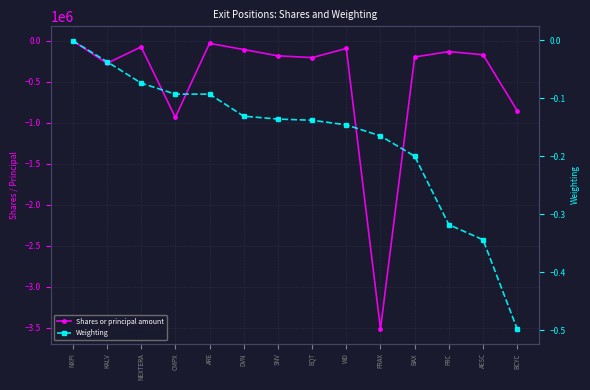

Does the chart have visible grid lines?

Yes